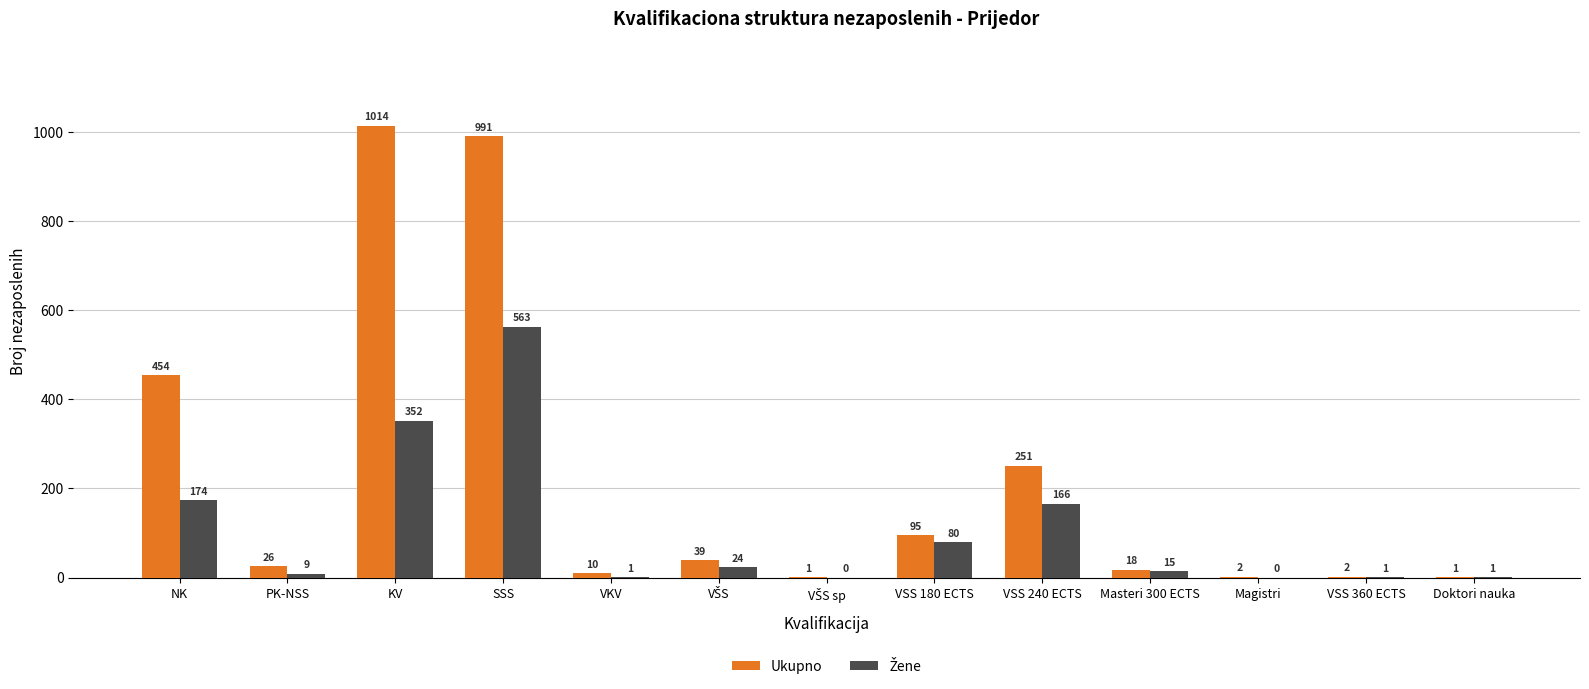

What is the total value across all series at VSS 240 ECTS?

417